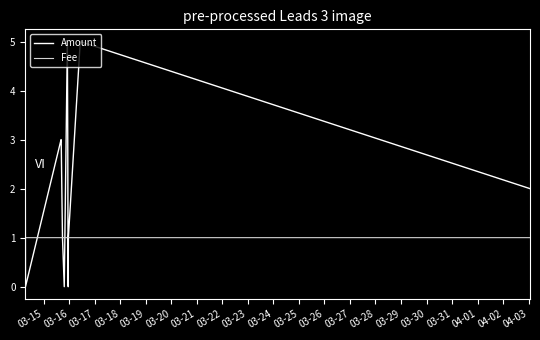

Which series has the largest total across all categories?

Amount